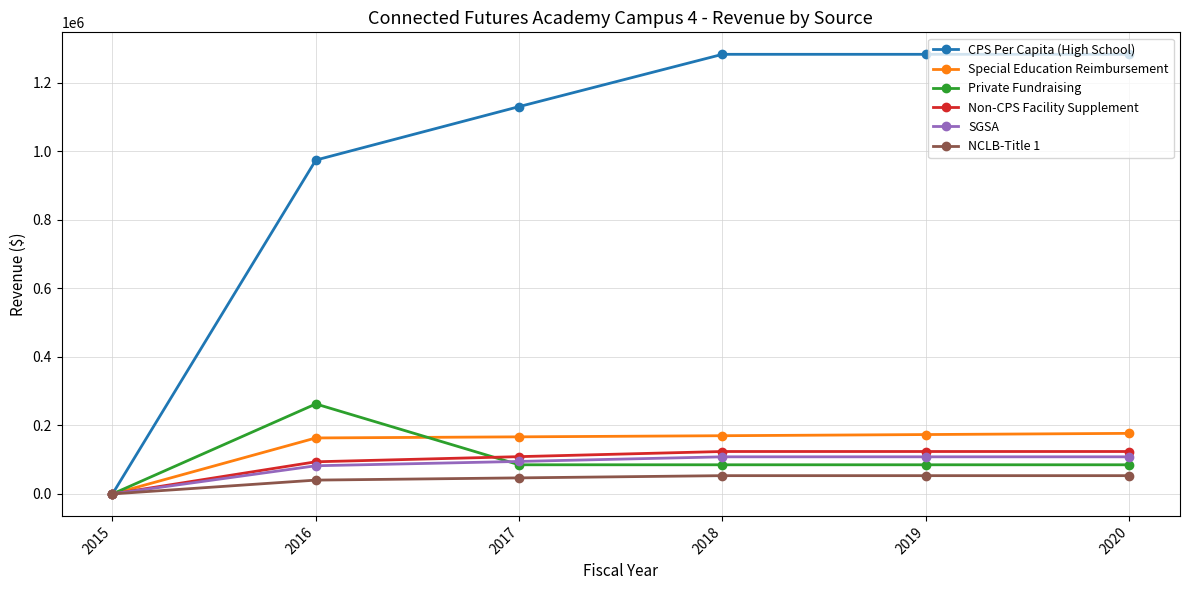

Which series has the largest range (max minus min)?

CPS Per Capita (High School)